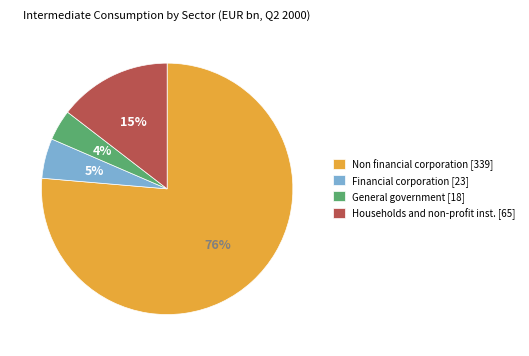

What percentage is the General government slice, to the nearest percent?

4%